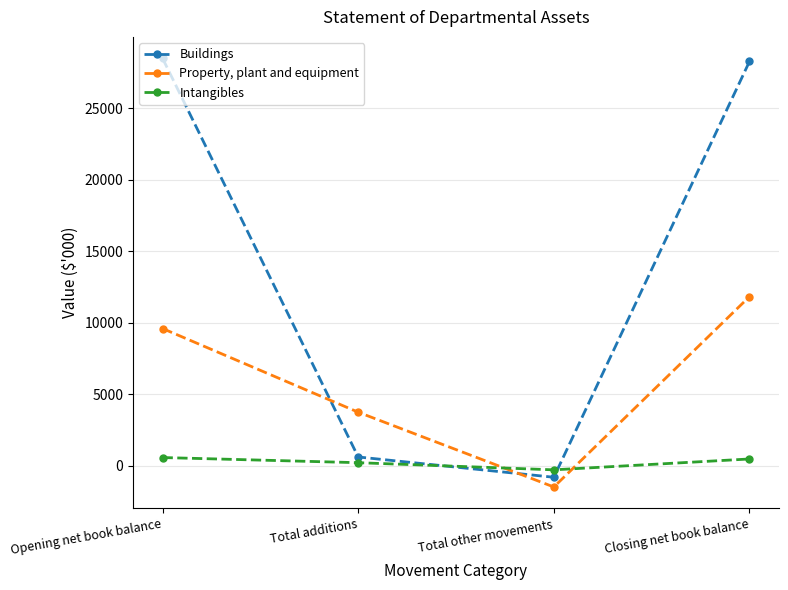

At which label does Buildings reach its minimum?

Total other movements